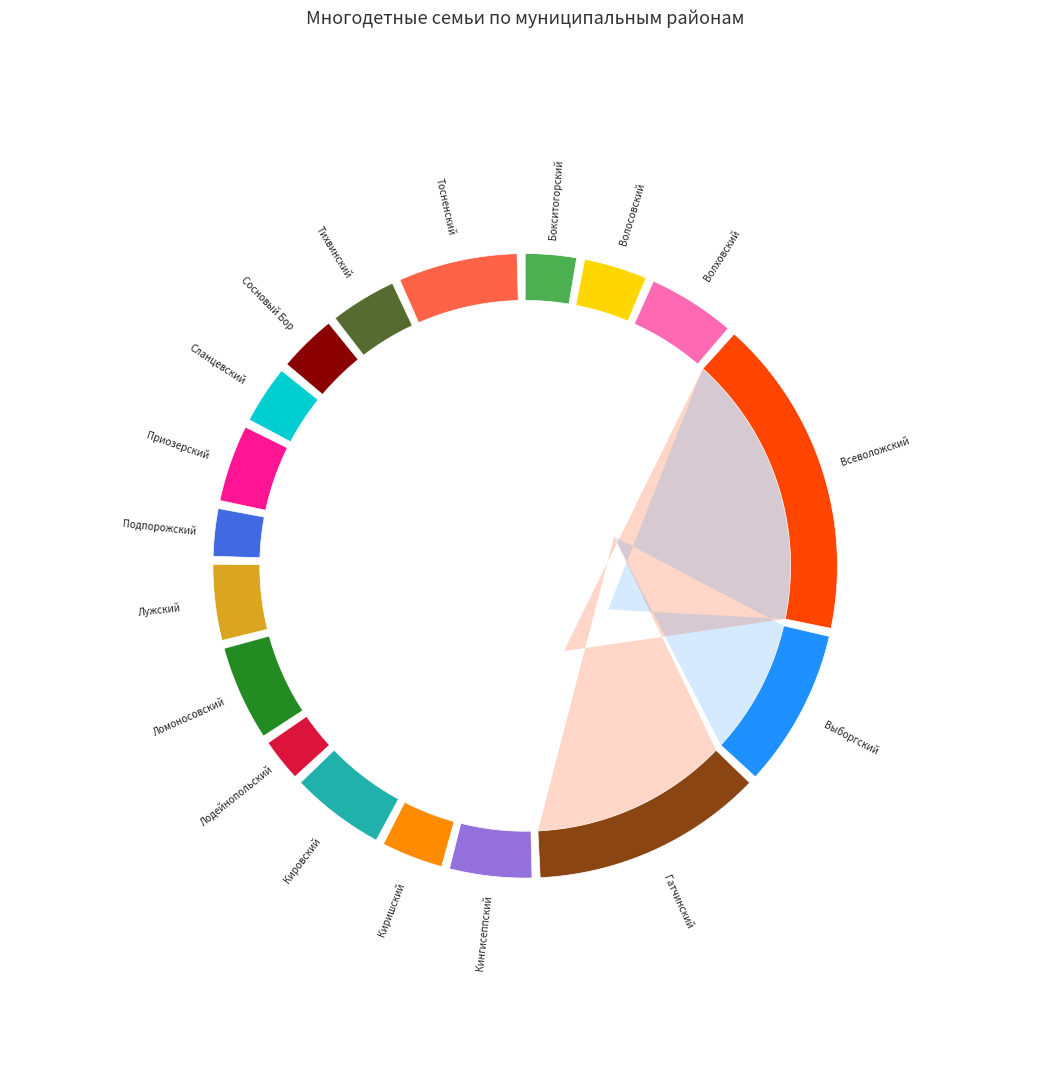

To the nearest percent, what is the difference between the largest and smallest slice percentages?

15%